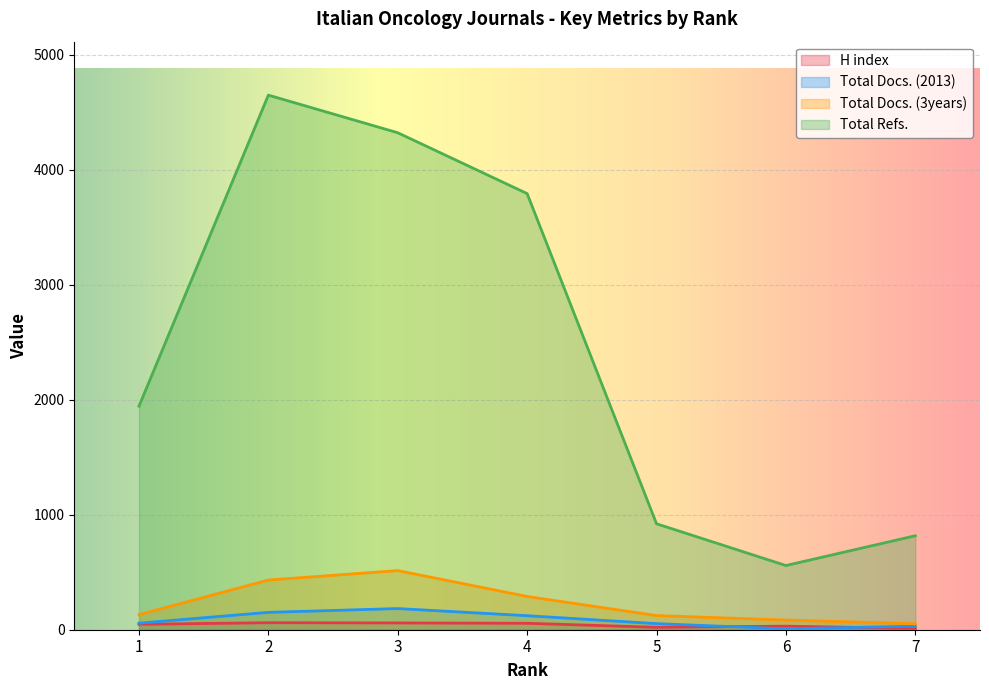

Rank the series by their maximum value, from highest to lowest.

Total Refs., Total Docs. (3years), Total Docs. (2013), H index